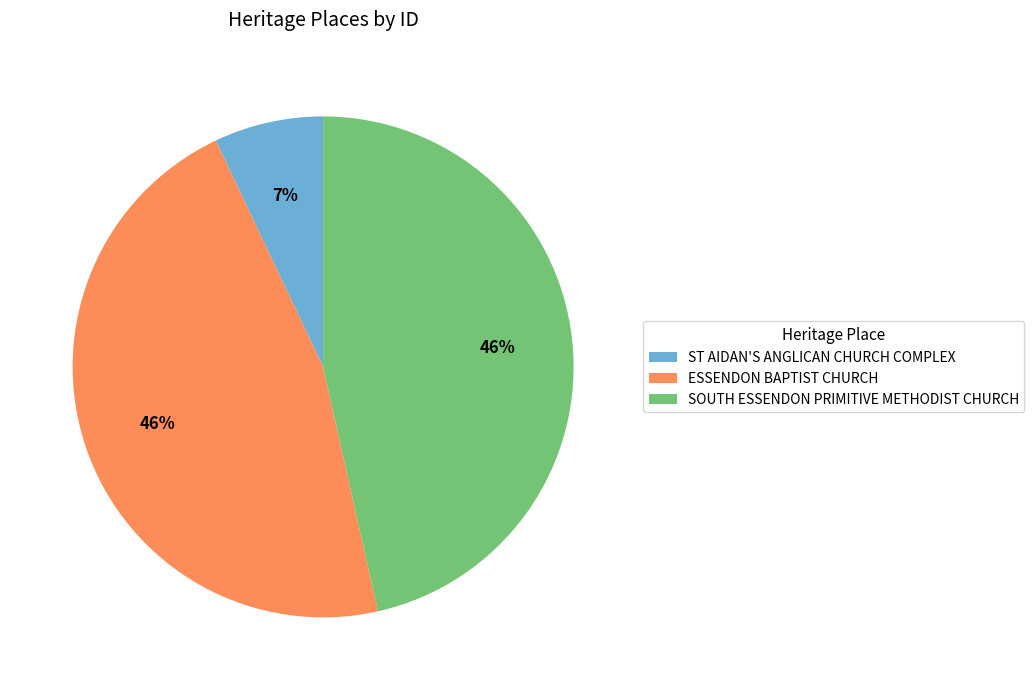

Is there any slice that represents more than half of the pie?

No